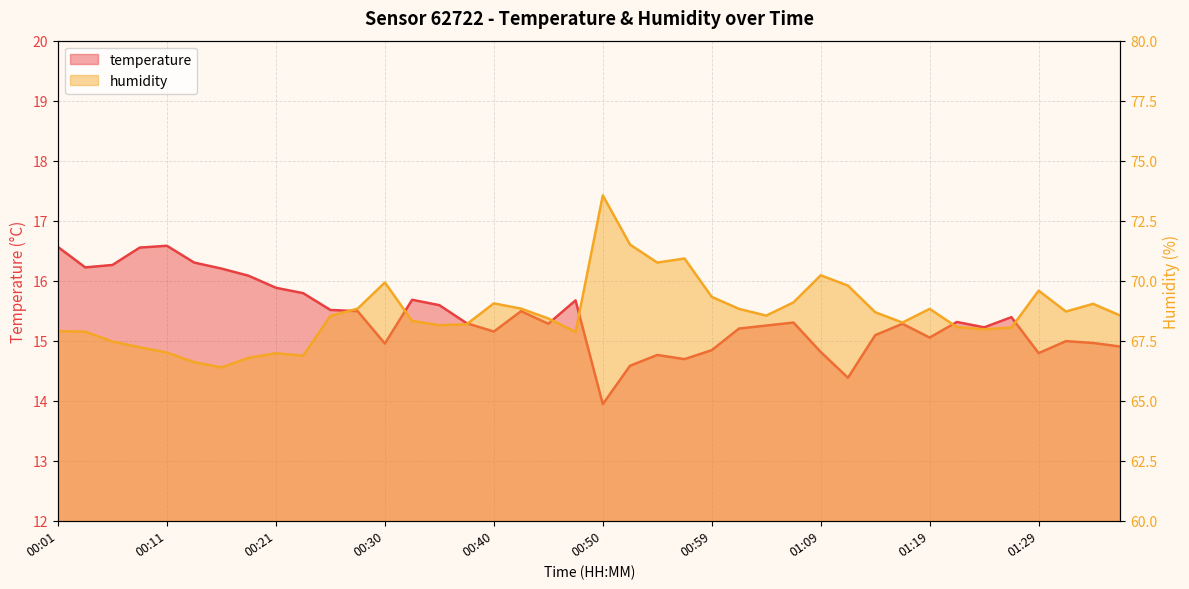

Where is the first local maximum for humidity?

00:21